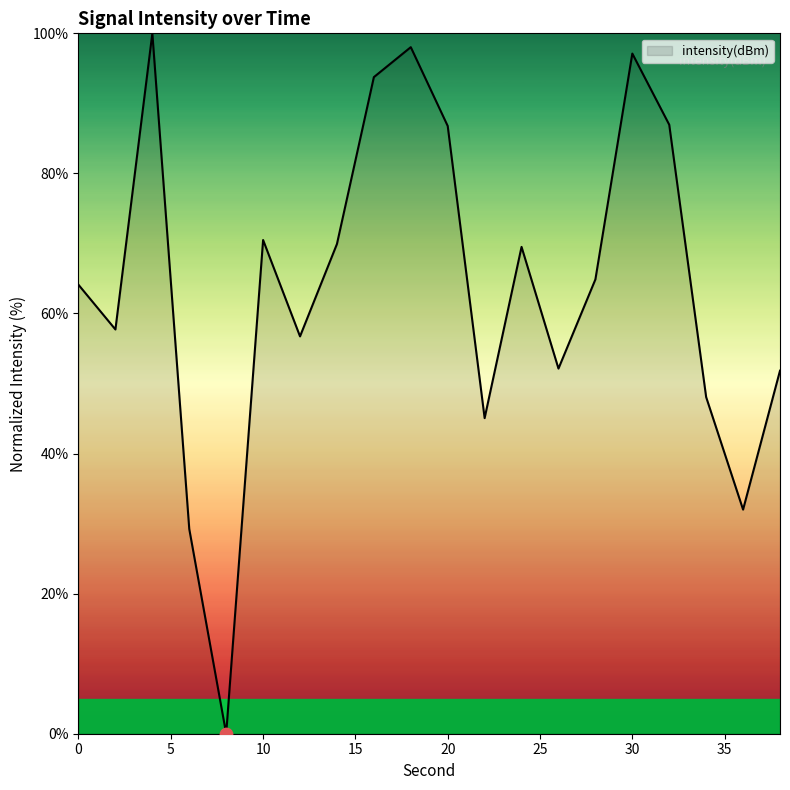

What is the difference between the maximum and minimum values?

100.0